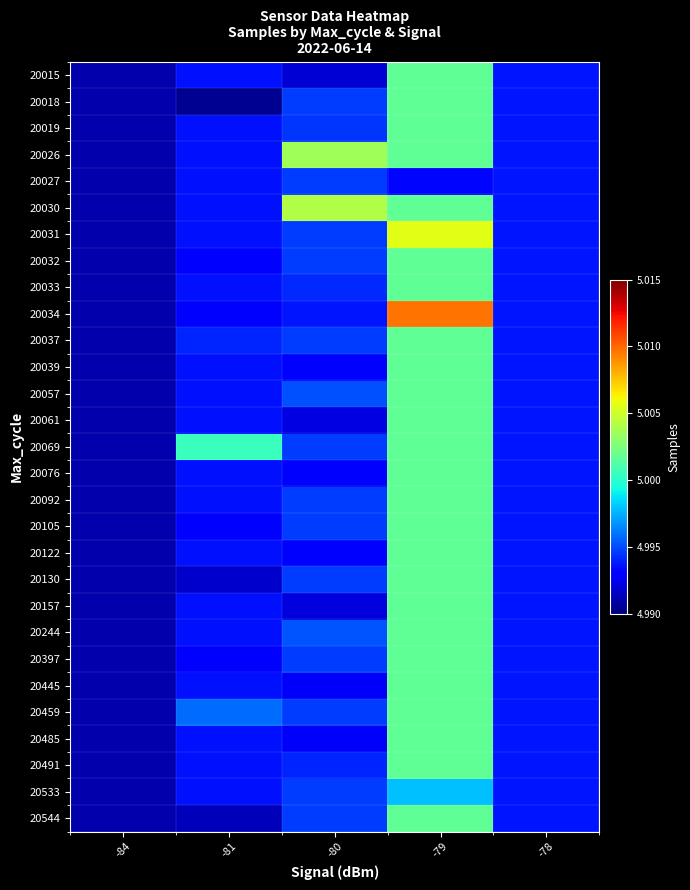

What is the spread (max minus min) of values at -81?

10009.0